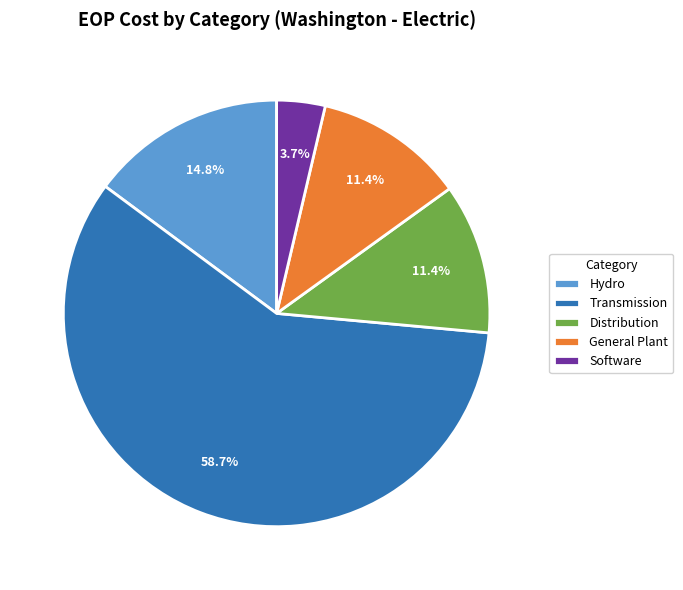

How much of the chart is everything except Distribution?

88.6%